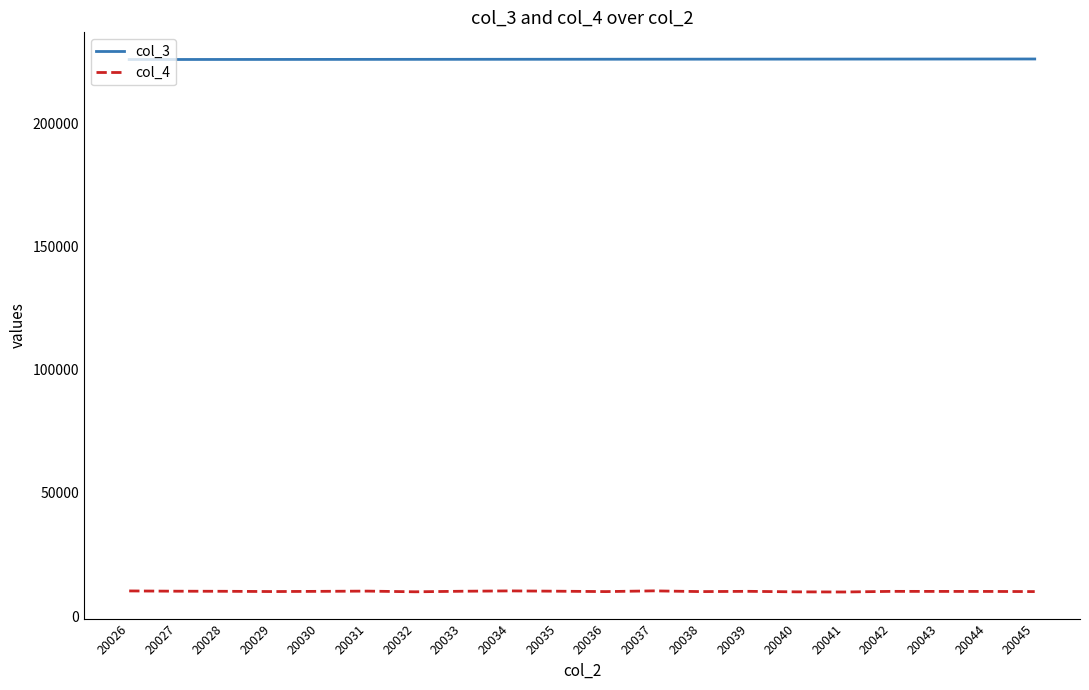

What is the sum of the col_4 values at 20044 and 20030?

20058